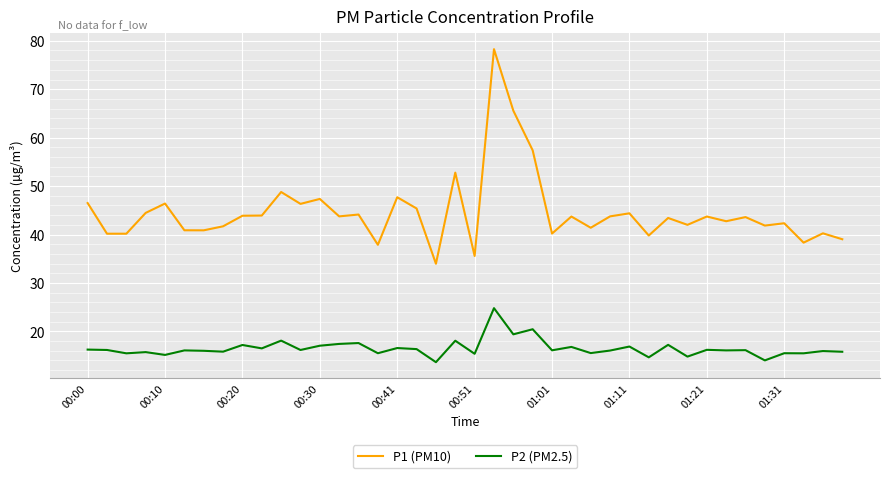

Which series has the largest total across all categories?

P1 (PM10)